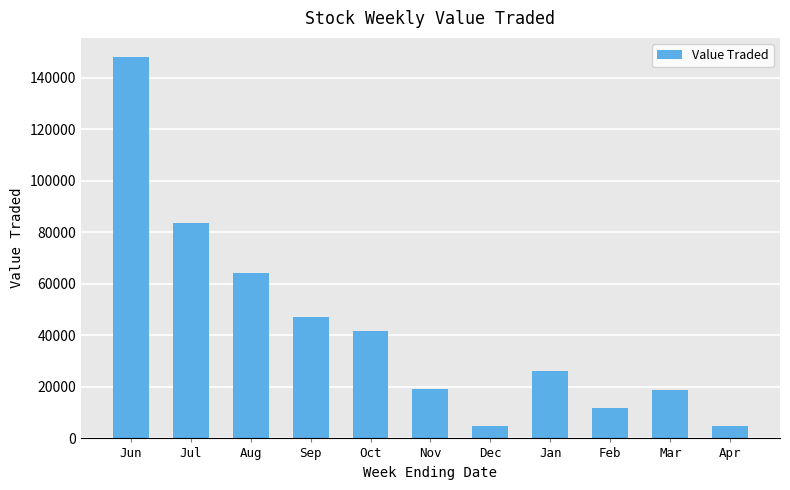

What is the greatest value displayed?

148167